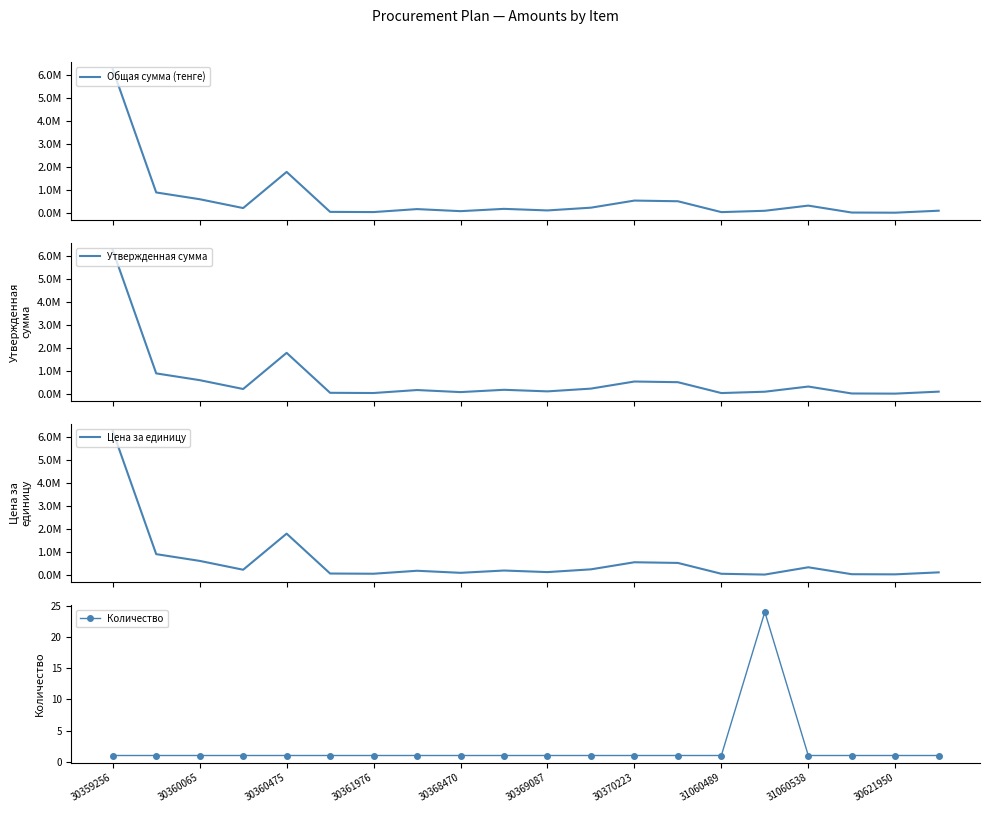

What is the difference between the maximum and minimum values in the Цена за единицу series?

6245982.1